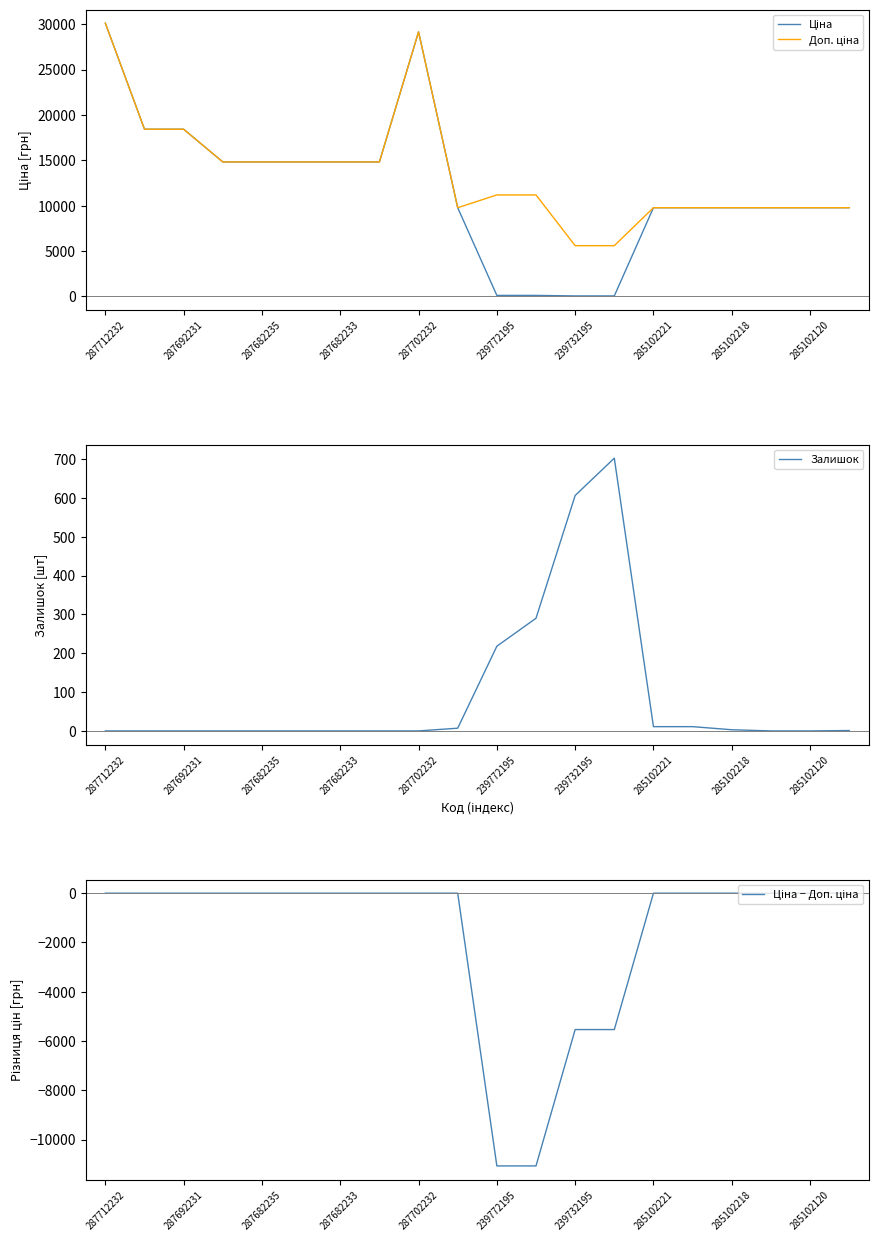

Which category has the highest value in the Залишок series?

13